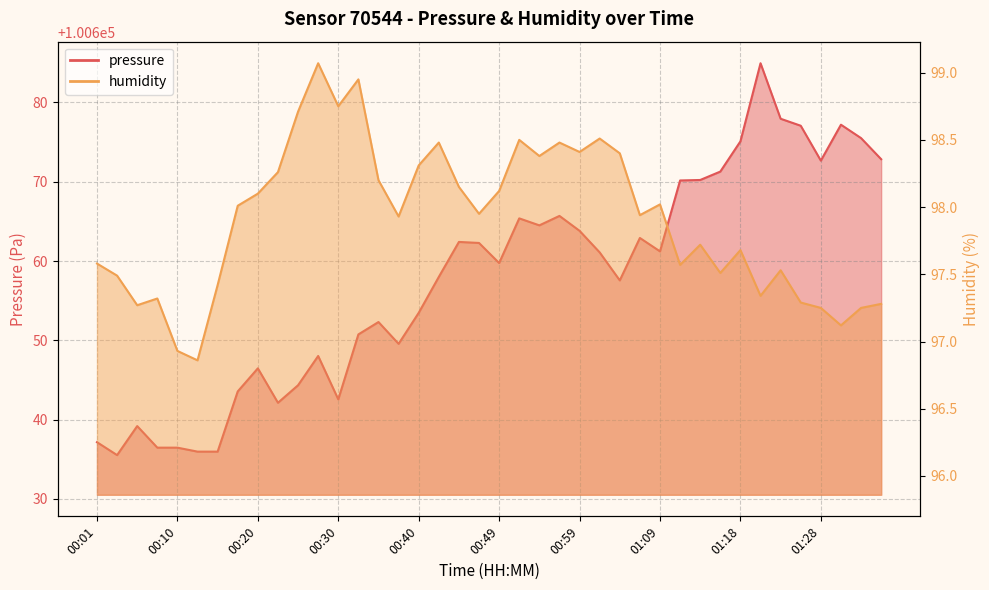

Reading left to right, what are all the values shown in this chart?

pressure: 00:01=100637.2	00:03=100635.5	00:06=100639.2	00:08=100636.5	00:10=100636.5	00:13=100636.0	00:15=100636.0	00:18=100643.6	00:20=100646.5	00:23=100642.1	00:25=100644.3	00:27=100648.0	00:30=100642.6	00:32=100650.8	00:35=100652.3	00:37=100649.6	00:40=100653.5	00:42=100658.0	00:44=100662.4	00:47=100662.3	00:49=100659.8	00:52=100665.4	00:54=100664.5	00:57=100665.7	00:59=100663.8	01:01=100661.1	01:04=100657.6	01:06=100662.9	01:09=100661.2	01:11=100670.2	01:13=100670.2	01:16=100671.3	01:18=100675.1	01:21=100684.9	01:23=100677.9	01:26=100677.1	01:28=100672.7	01:30=100677.2	01:33=100675.5	01:35=100672.8
humidity: 00:01=97.6	00:03=97.5	00:06=97.3	00:08=97.3	00:10=96.9	00:13=96.9	00:15=97.4	00:18=98.0	00:20=98.1	00:23=98.3	00:25=98.7	00:27=99.1	00:30=98.8	00:32=99.0	00:35=98.2	00:37=97.9	00:40=98.3	00:42=98.5	00:44=98.2	00:47=98.0	00:49=98.1	00:52=98.5	00:54=98.4	00:57=98.5	00:59=98.4	01:01=98.5	01:04=98.4	01:06=97.9	01:09=98.0	01:11=97.6	01:13=97.7	01:16=97.5	01:18=97.7	01:21=97.3	01:23=97.5	01:26=97.3	01:28=97.2	01:30=97.1	01:33=97.2	01:35=97.3